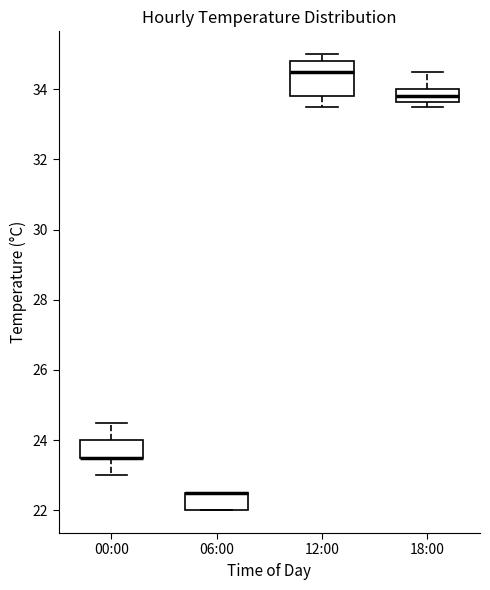

Where is the lower edge of the box for 18:00 on the y-axis? The values are not printed on the chart, so give them approximately, as read against the axis.

33.6